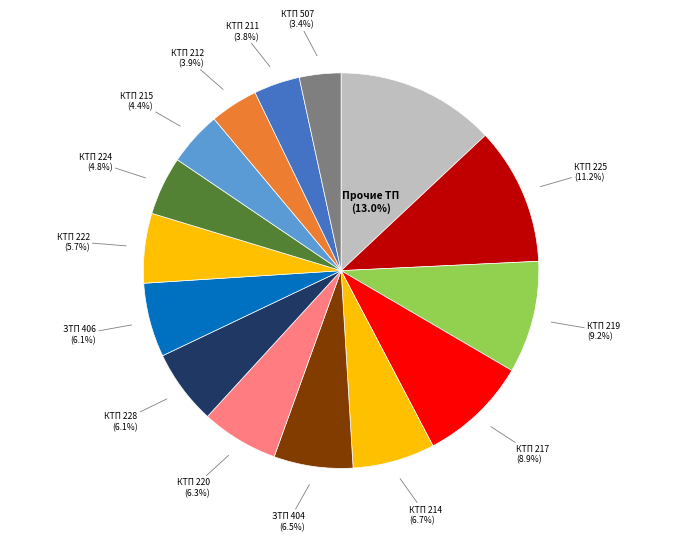

Does КТП 507 (3.4%) account for over 50% of the chart?

No